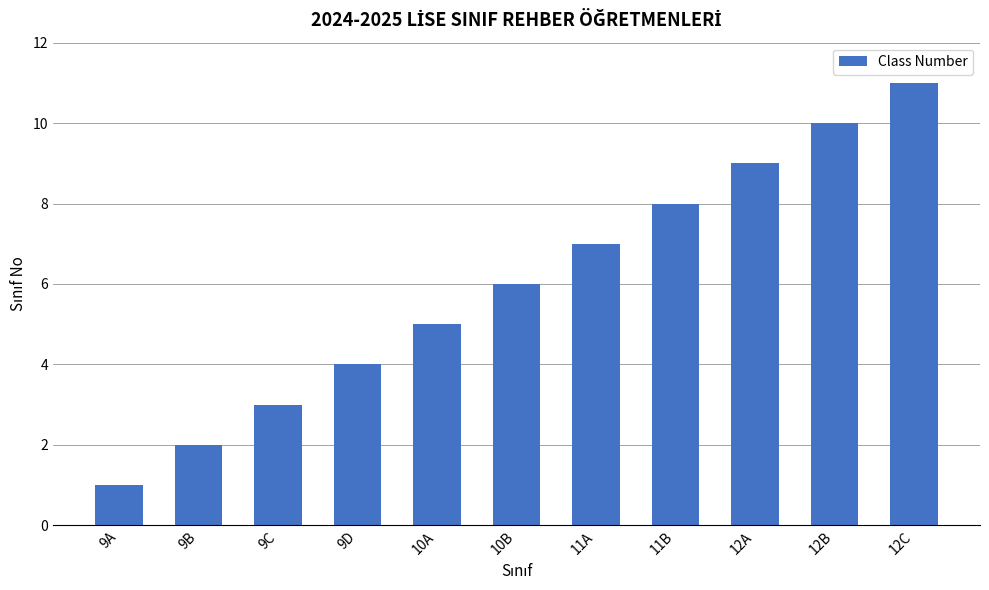

Count the number of data series in this chart.

1